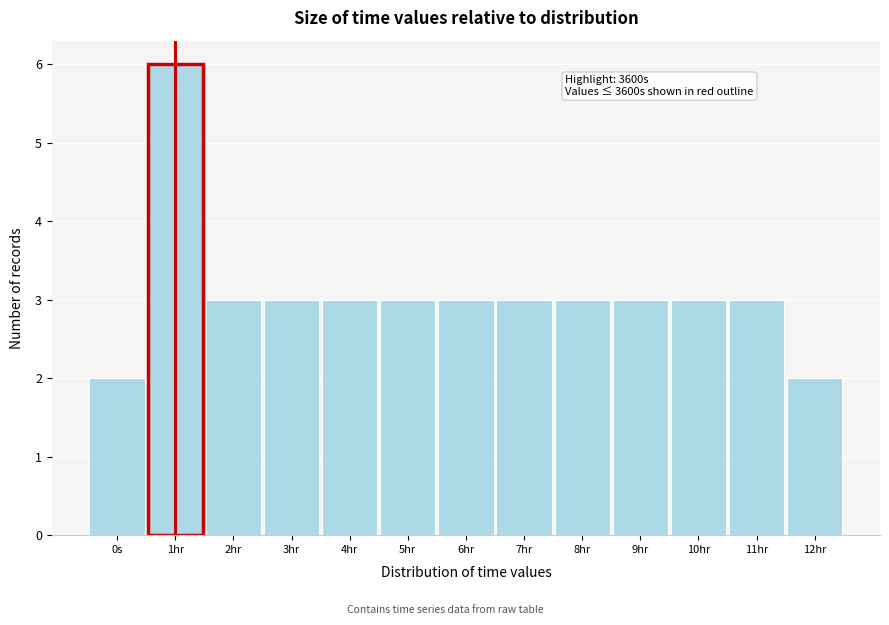

Reading right to left, extract all data points from this chart.

12hr=2	11hr=3	10hr=3	9hr=3	8hr=3	7hr=3	6hr=3	5hr=3	4hr=3	3hr=3	2hr=3	1hr=6	0s=2